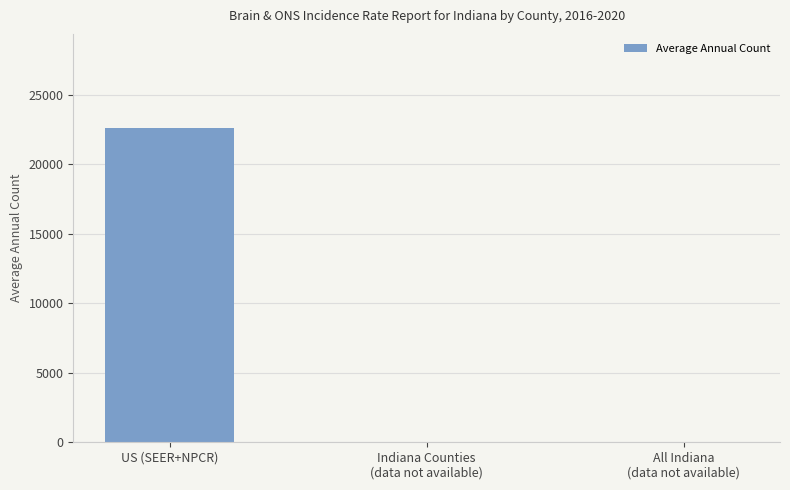

Is it true that the value at Indiana Counties
(data not available) is 14221?

False